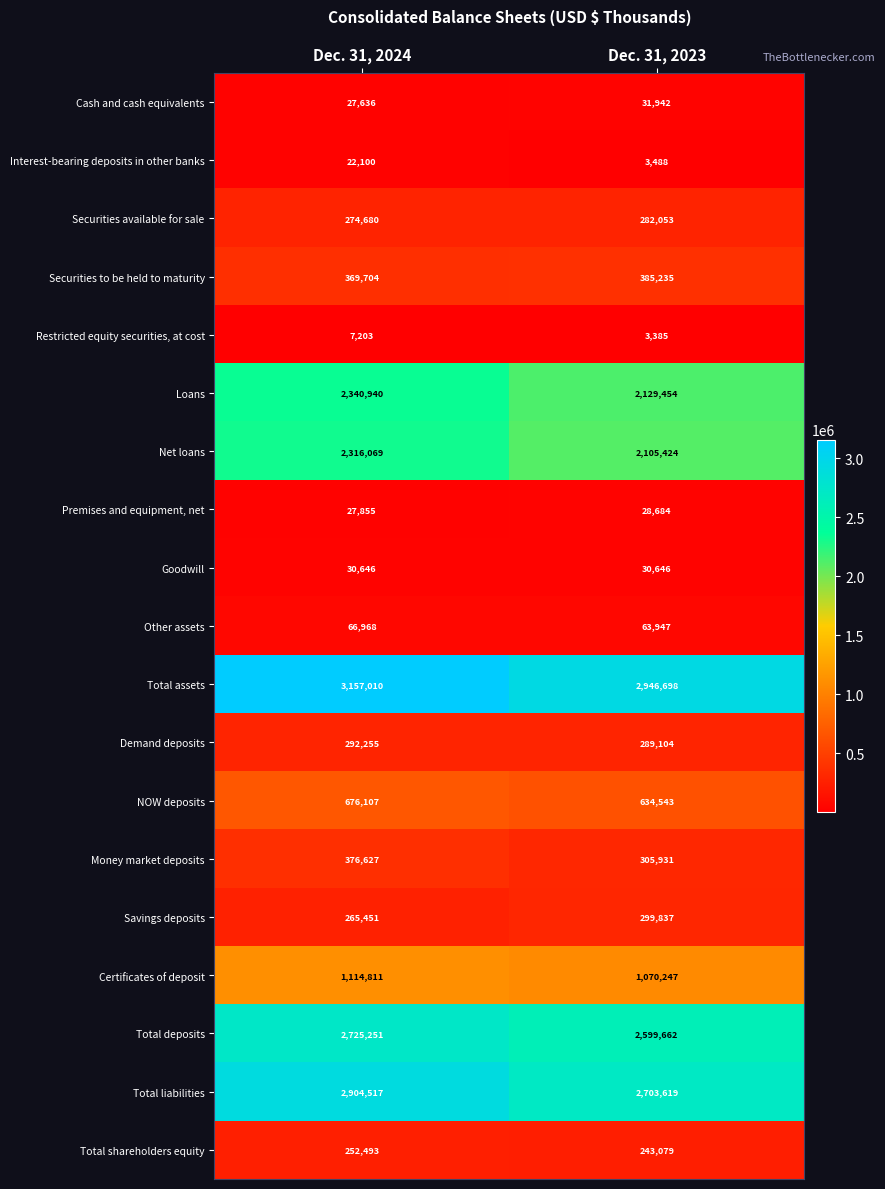

At which label does Savings deposits reach its minimum?

Dec. 31, 2024